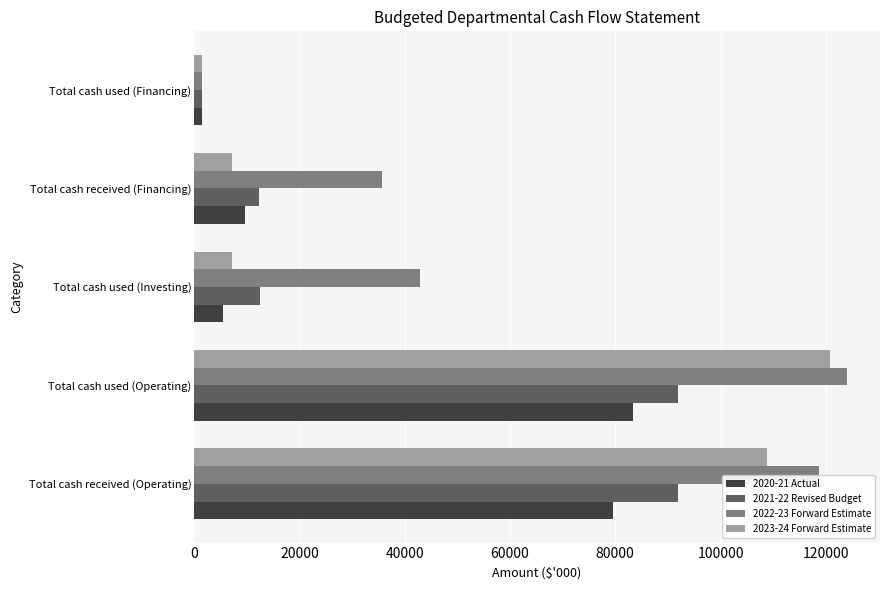

Rank the series by their average value, from lowest to highest.

2020-21 Actual, 2021-22 Revised Budget, 2023-24 Forward Estimate, 2022-23 Forward Estimate